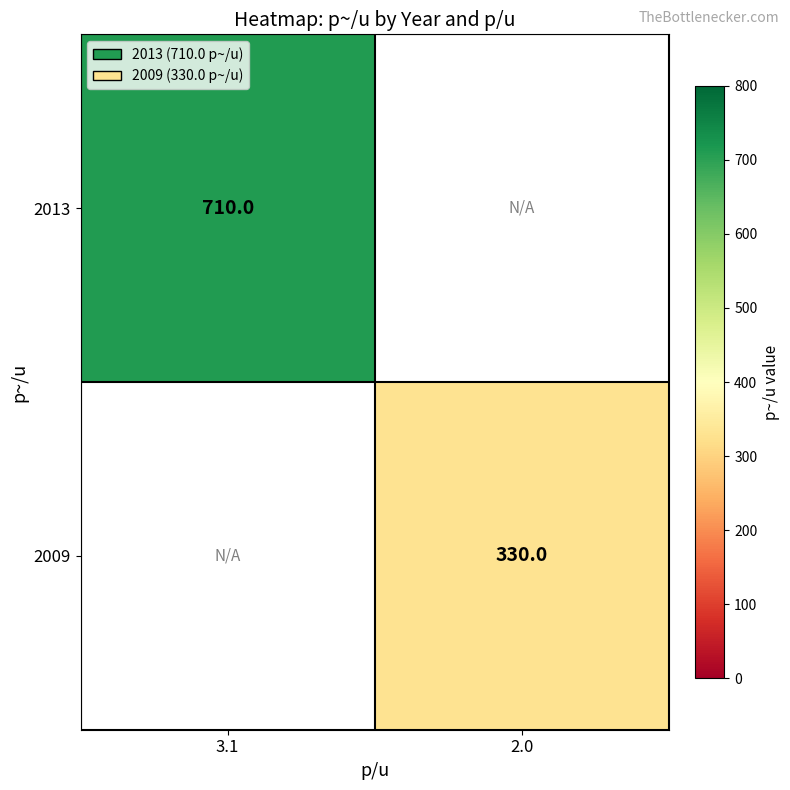

The 2013 series shows 261.8 at 3.1. True or false?

False